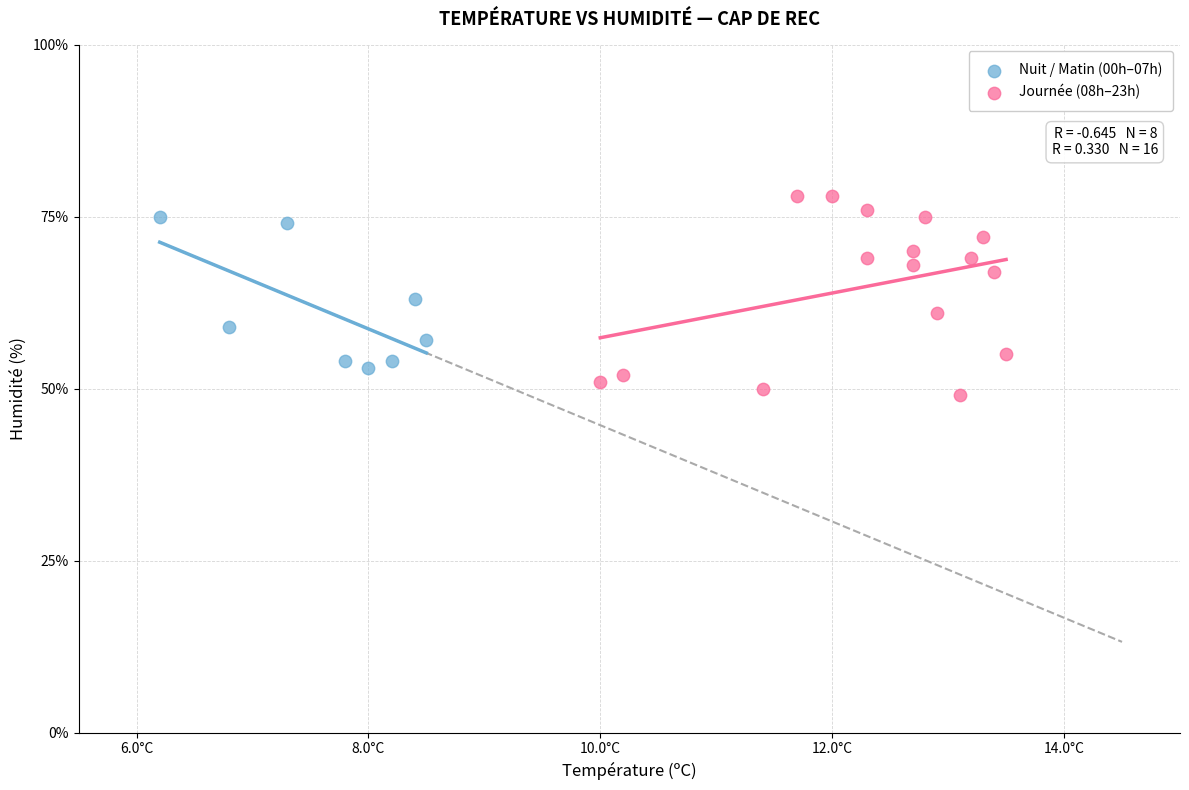

Which series reaches the minimum Y coordinate?

Journée (08h–23h)